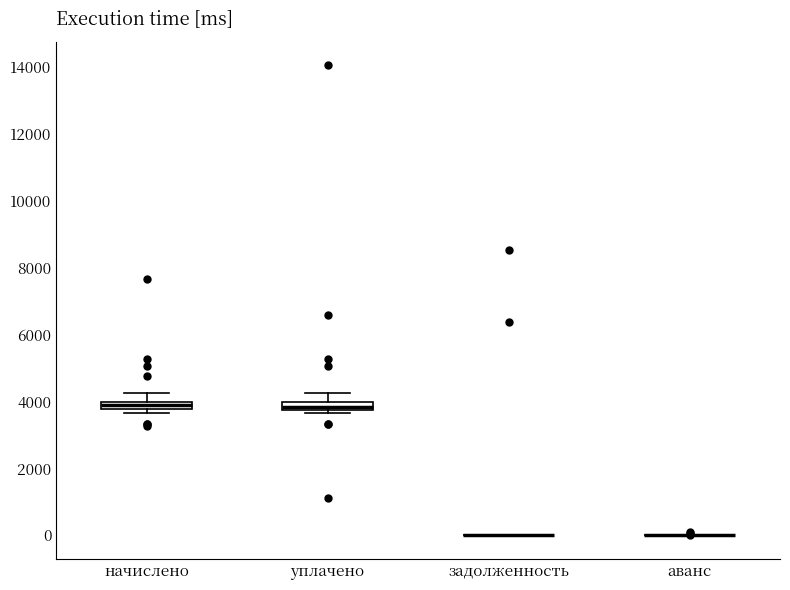

Where is the lower edge of the box for начислено on the y-axis? The values are not printed on the chart, so give them approximately, as read against the axis.

3800